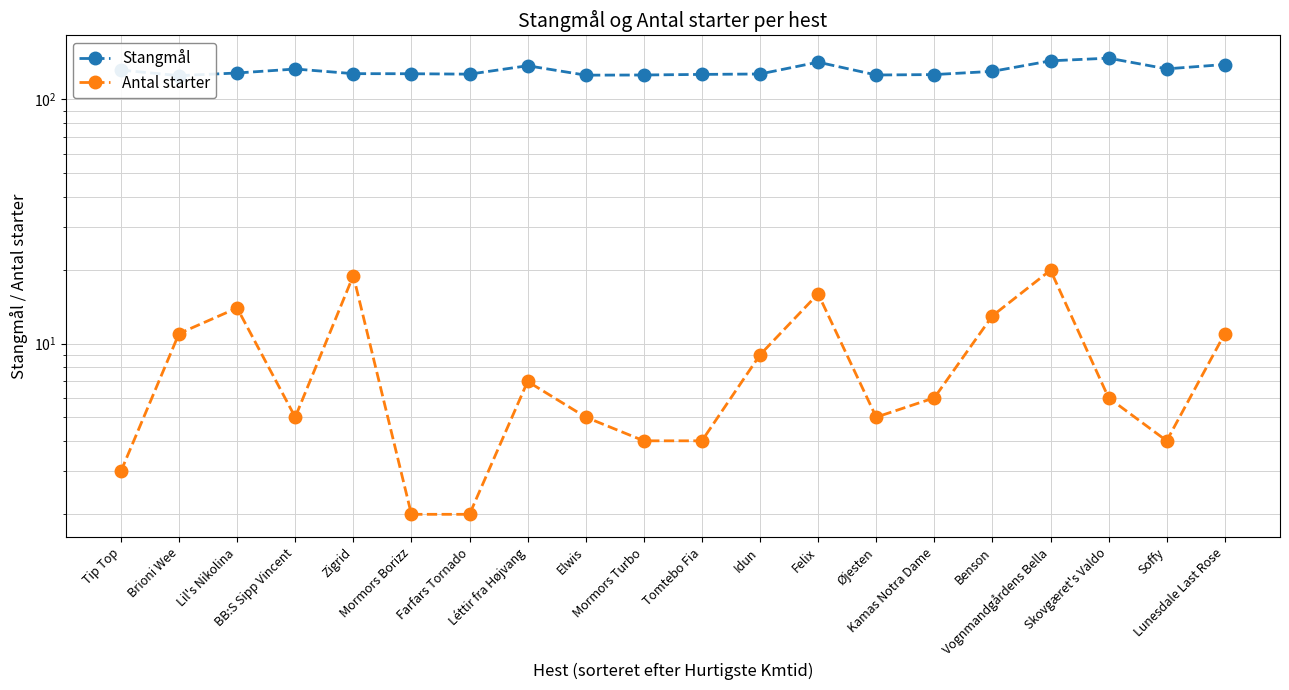

At which label does Stangmål reach its peak?

Skovgæret's Valdo